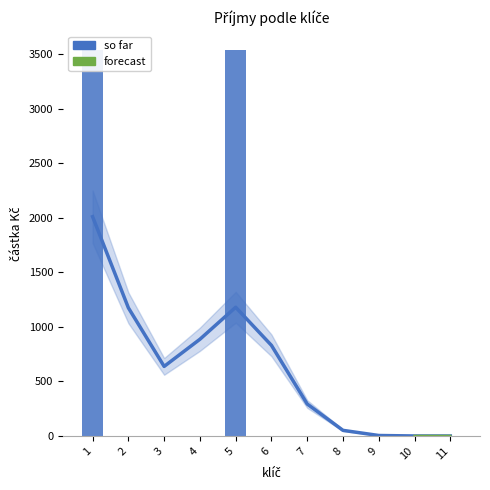

How many values in the so far series are below 637?

5